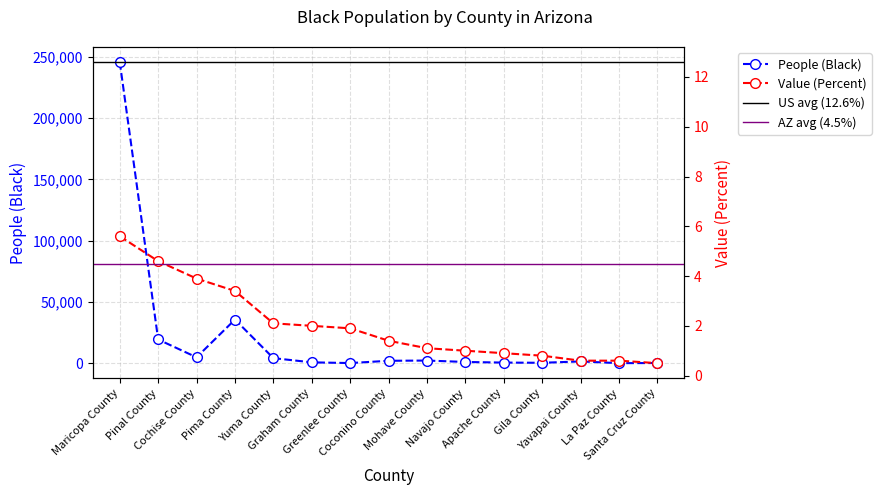

At which category is the sum across all series the highest?

Maricopa County